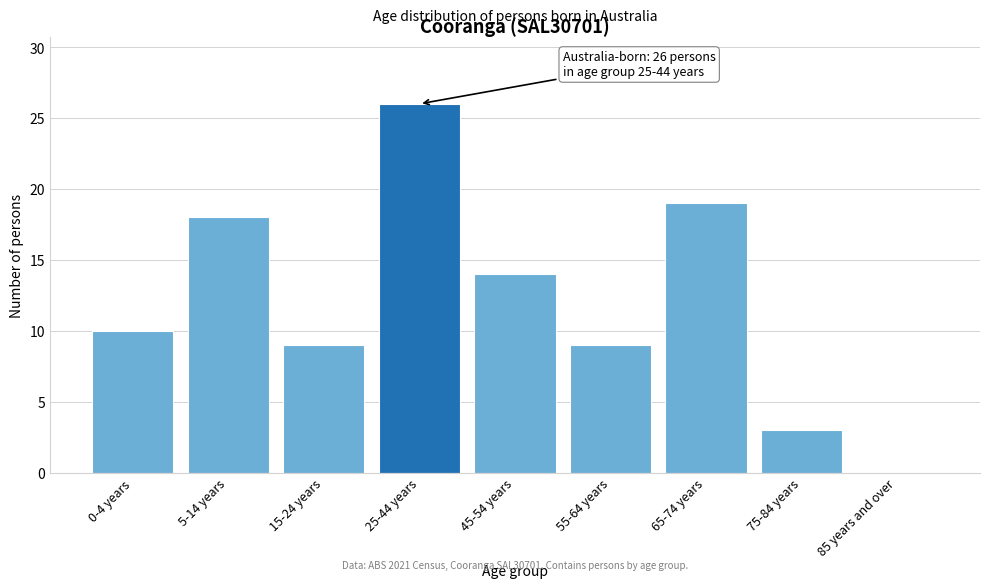

Reading left to right, transcribe all the data shown in this chart.

0-4 years=10	5-14 years=18	15-24 years=9	25-44 years=26	45-54 years=14	55-64 years=9	65-74 years=19	75-84 years=3	85 years and over=0